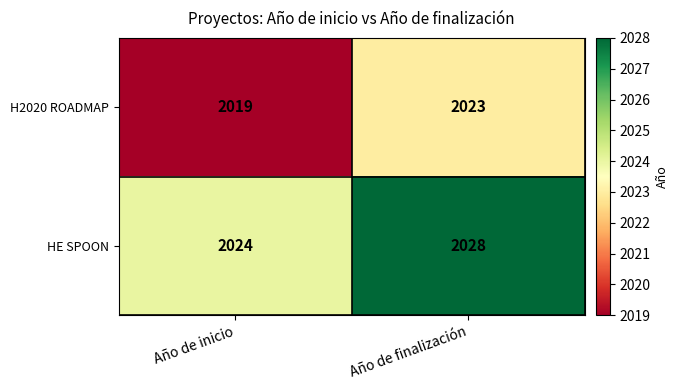

Rank the series by their average value, from highest to lowest.

HE SPOON, H2020 ROADMAP